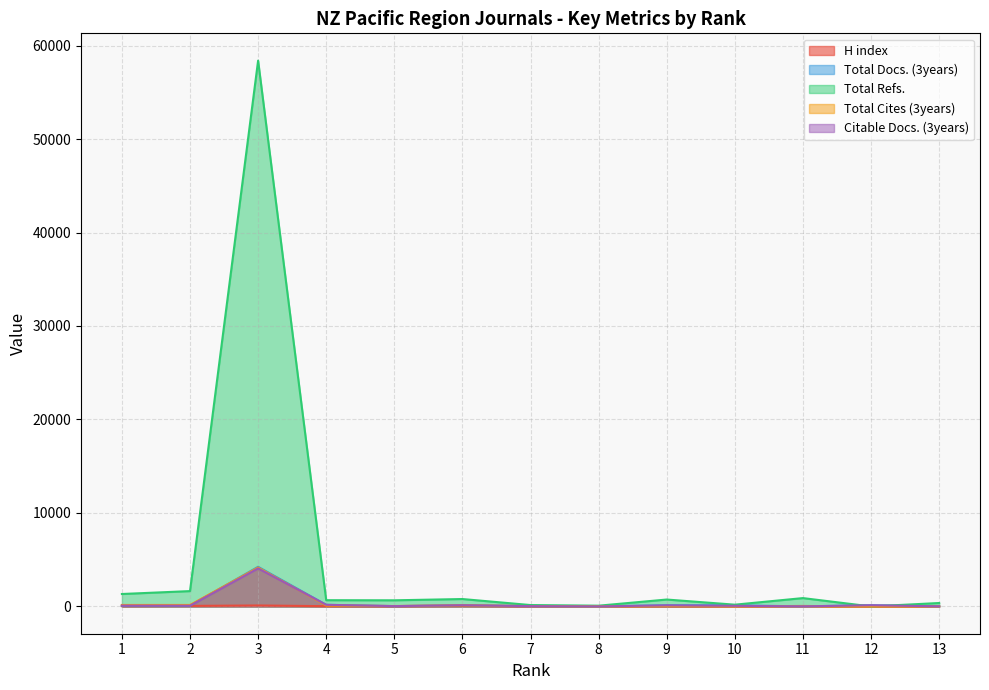

At which category is the sum across all series the highest?

3